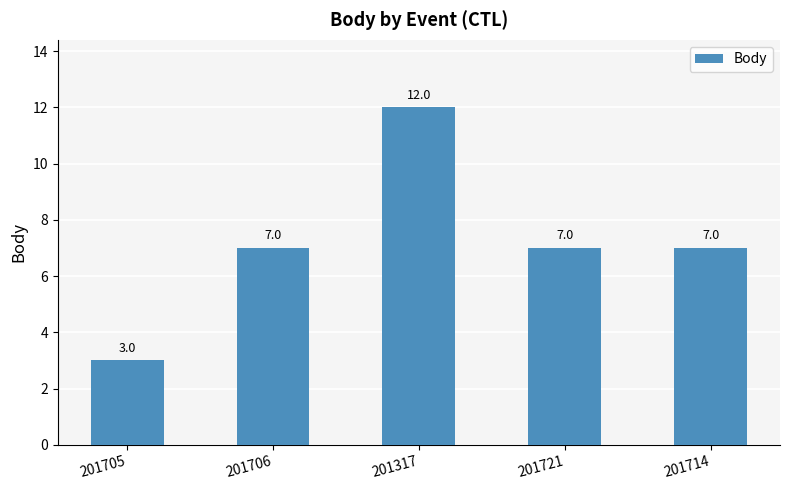

The value at 201714 is 7. True or false?

True